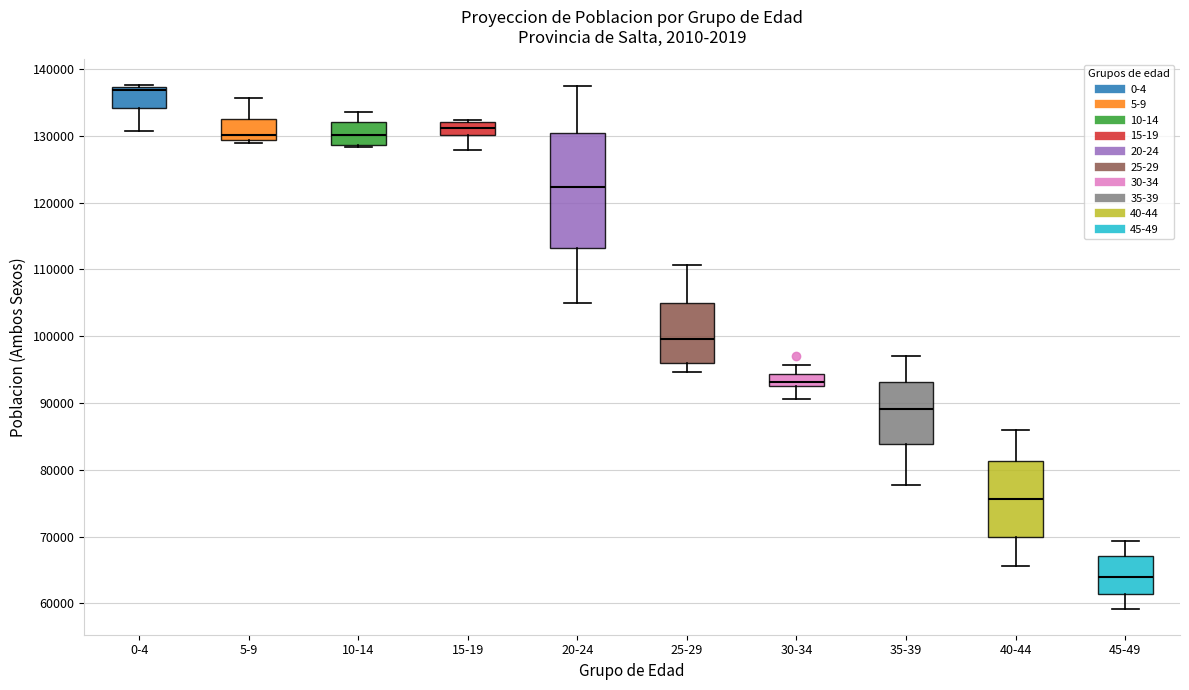

Reading left to right, read every box against the y-axis: the position of its median line, the range the box covers, and the ends of its whiskers. The values are not printed on the chart, so give them approximately, as read against the axis.

0-4: median 137000 (just below the box's upper edge), box 134000 to 137000, whiskers 131000 to 138000
5-9: median 130000, box 129000 to 132000, whiskers 129000 (just below the box's lower edge) to 136000
10-14: median 130000, box 129000 to 132000, whiskers 128000 to 134000
15-19: median 131000, box 130000 to 132000, whiskers 128000 to 132000 (just above the box's upper edge)
20-24: median 122000, box 113000 to 130000, whiskers 105000 to 137000
25-29: median 100000, box 96000 to 105000, whiskers 95000 to 111000
30-34: median 93000 (just above the box's lower edge), box 93000 to 94000, whiskers 91000 to 96000
35-39: median 89000, box 84000 to 93000, whiskers 78000 to 97000
40-44: median 76000, box 70000 to 81000, whiskers 66000 to 86000
45-49: median 64000, box 61000 to 67000, whiskers 59000 to 69000